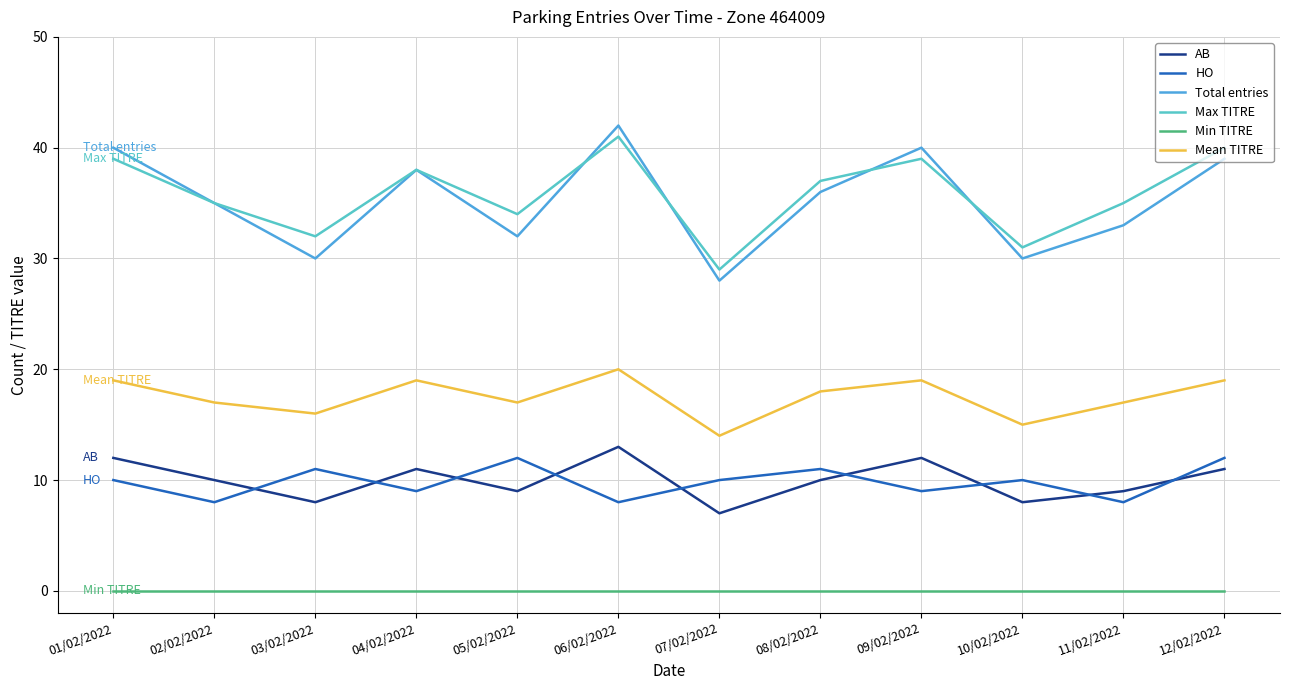

Is the value of Total entries at 05/02/2022 greater than the value of HO at 08/02/2022?

Yes